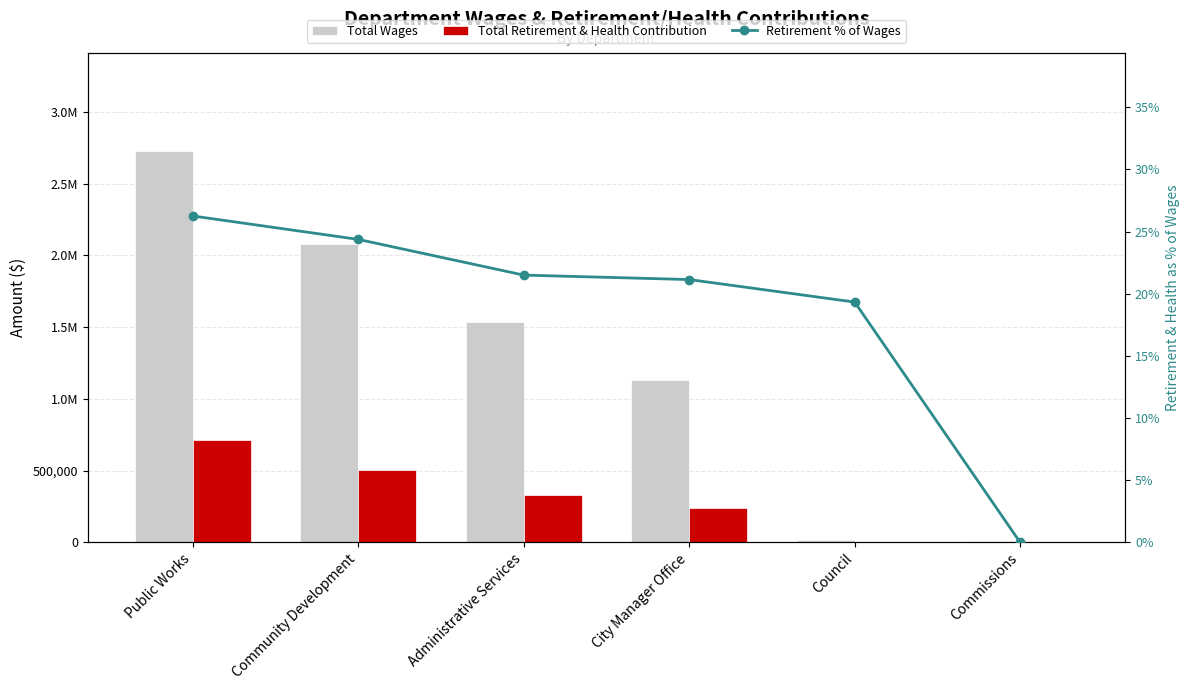

Rank the series by their maximum value, from lowest to highest.

Retirement % of Wages, Total Retirement & Health Contribution, Total Wages